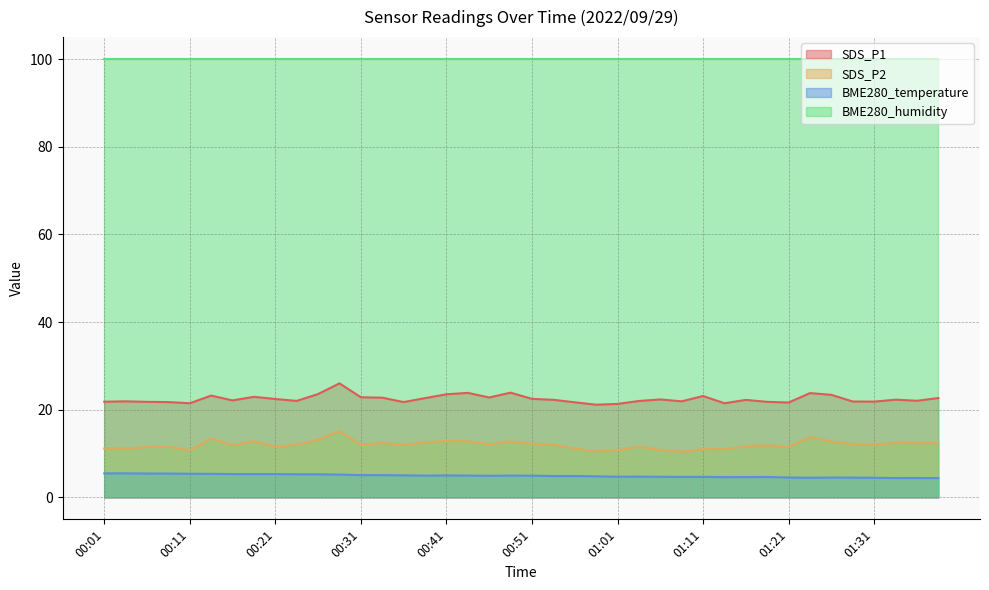

What are all the series names shown in the legend?

SDS_P1, SDS_P2, BME280_temperature, BME280_humidity